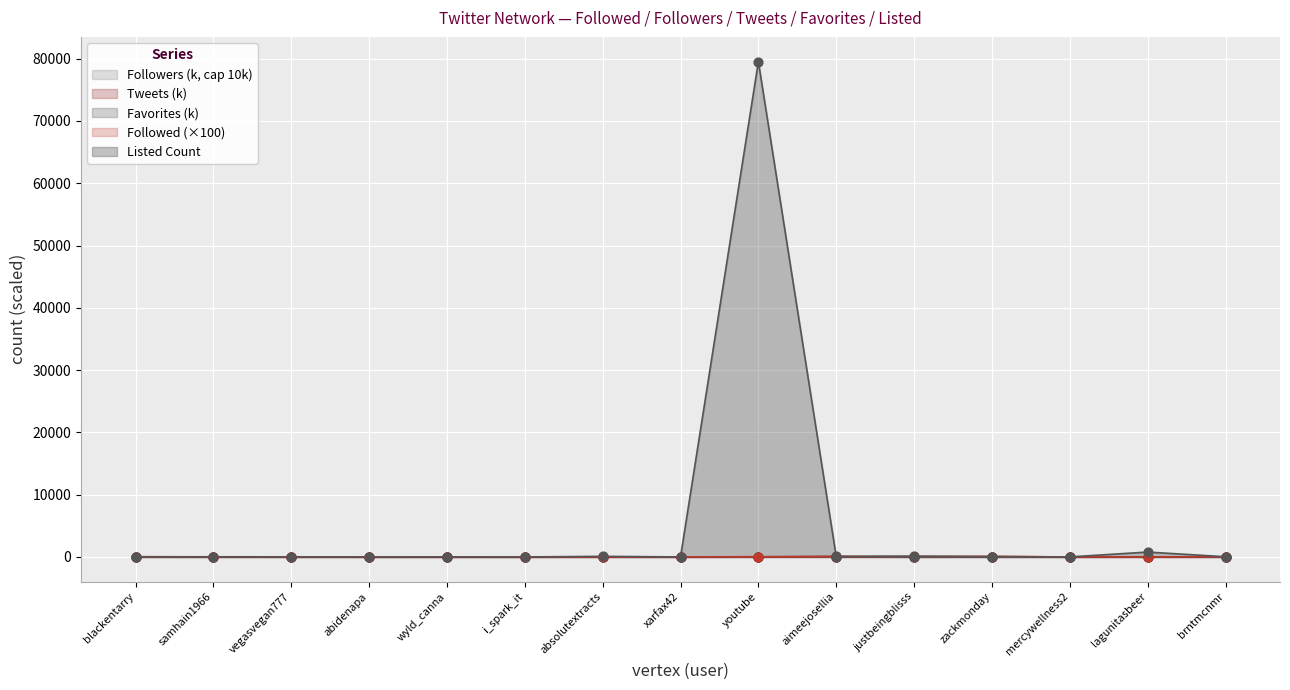

Which series contains the highest Y value?

Followers